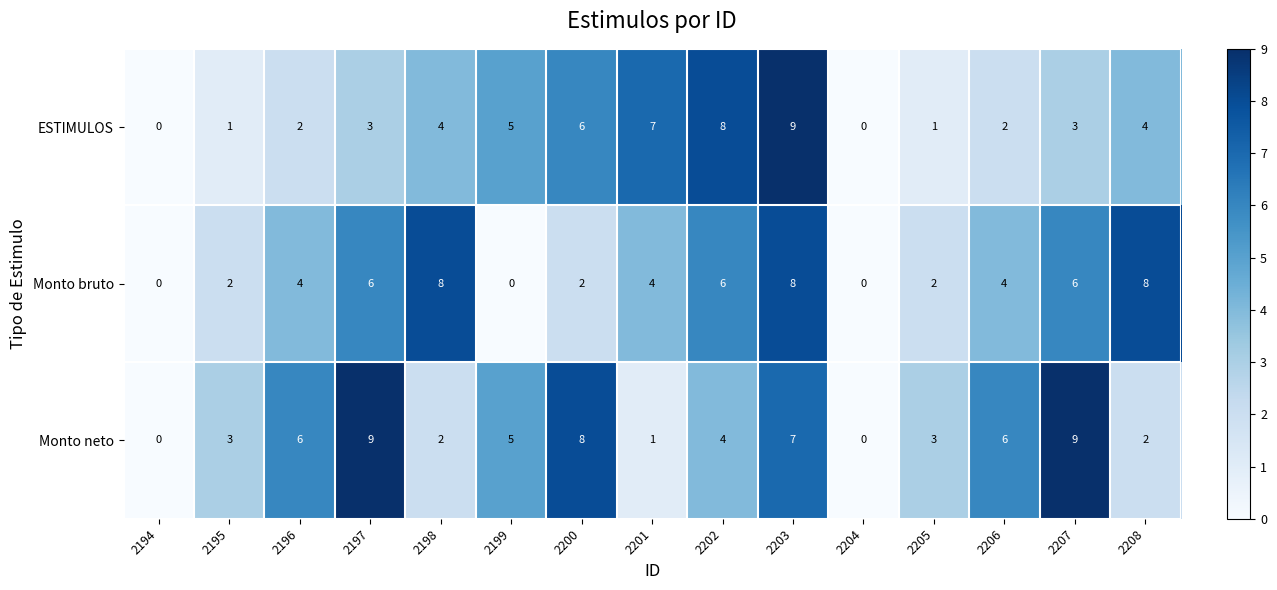

What is the difference between the Monto neto values at 2198 and 2196?

4